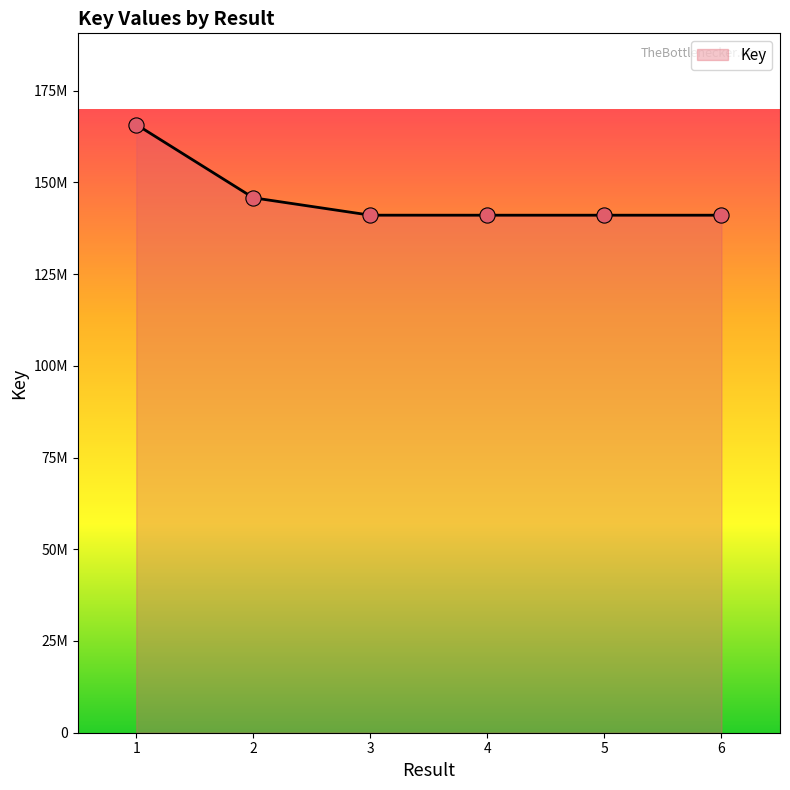

Which has a higher value, 3 or 2?

2